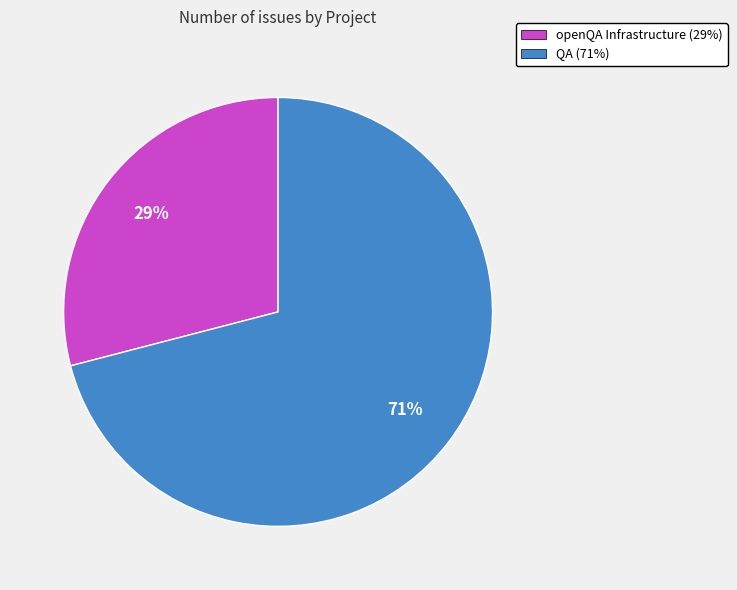

True or false: QA accounts for 81% of the total.

False